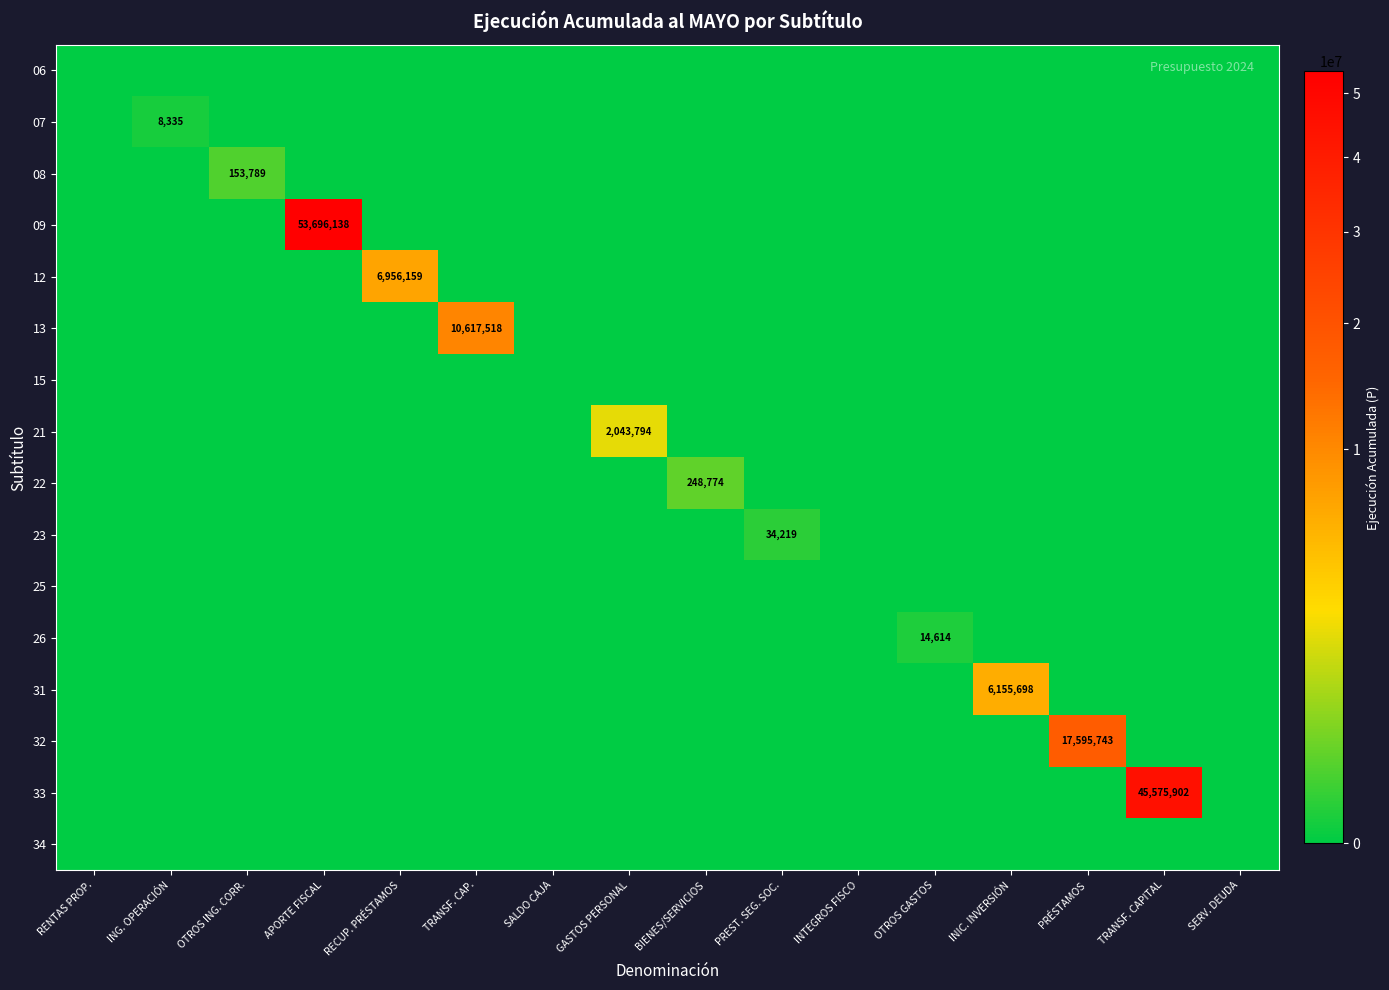

What is the sum of all 23 values?

34219